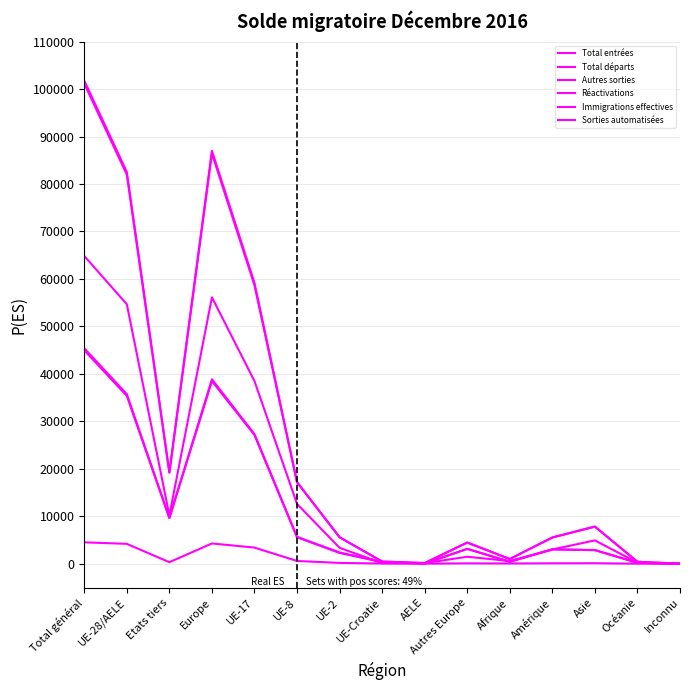

Reading left to right, transcribe all the data shown in this chart.

Total entrées: 101759	82527	19232	86989	59155	17193	5586	456	137	4462	992	5537	7831	406	4
Total départs: 64829	54662	10167	56127	38470	12594	3338	136	124	1465	562	3001	4912	223	4
Autres sorties: 45391	35717	9674	38851	27294	5652	2374	358	39	3134	424	3030	2882	203	1
Réactivations: 4504	4186	318	4265	3397	578	168	38	5	79	44	87	102	6	0
Immigrations effectives: 101142	81967	19175	86422	58659	17157	5558	456	137	4455	988	5514	7808	406	4
Sorties automatisées: 44963	35354	9609	38471	27107	5585	2267	357	38	3117	420	3014	2854	203	1